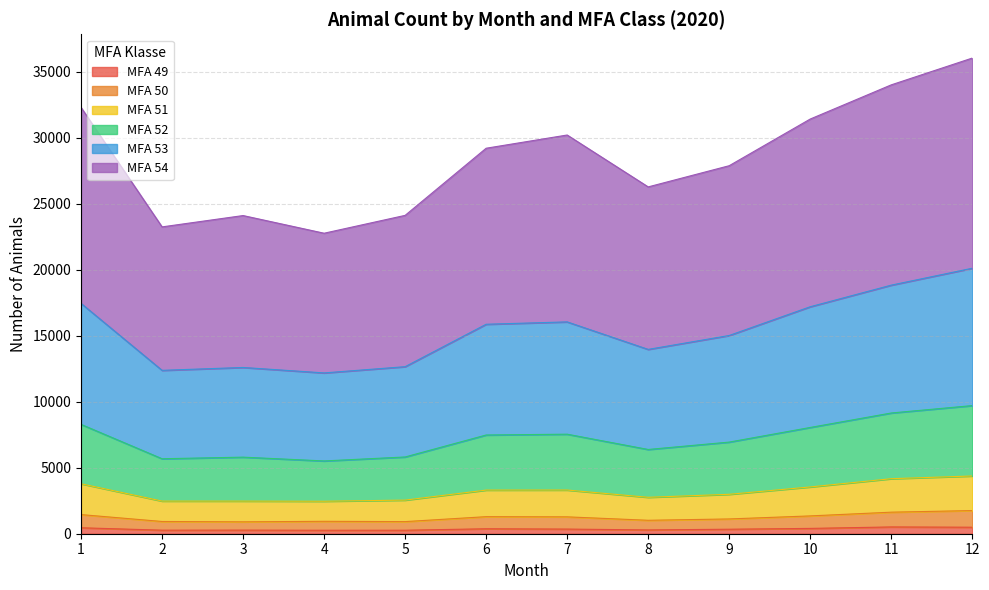

The value of MFA 50 at 9 is 1119. True or false?

True